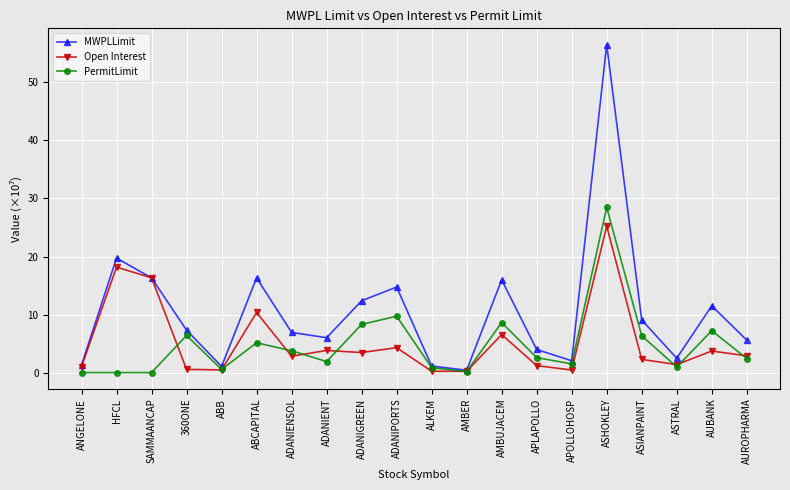

At which category does MWPLLimit reach its first local valley?

ABB